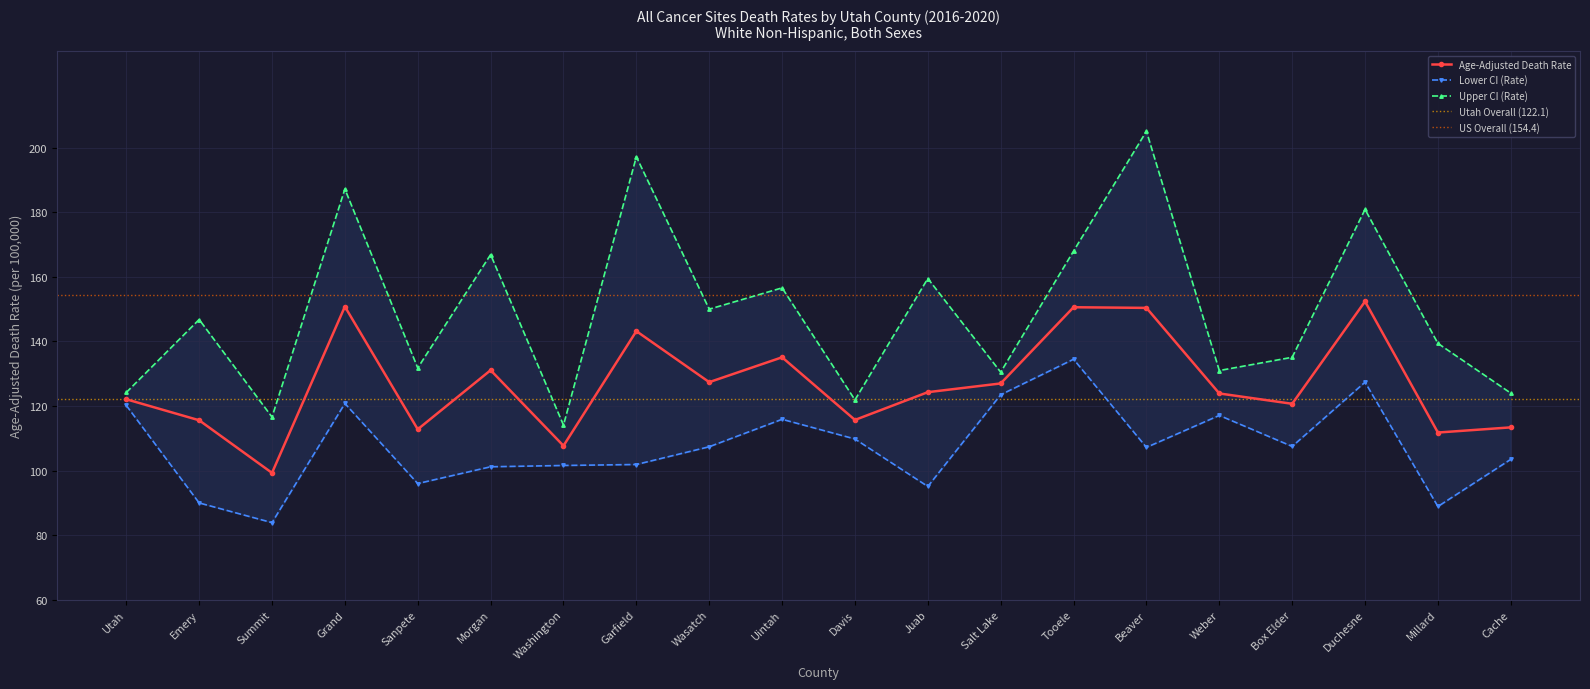

What is the sum of all Age-Adjusted Death Rate values?

2535.3